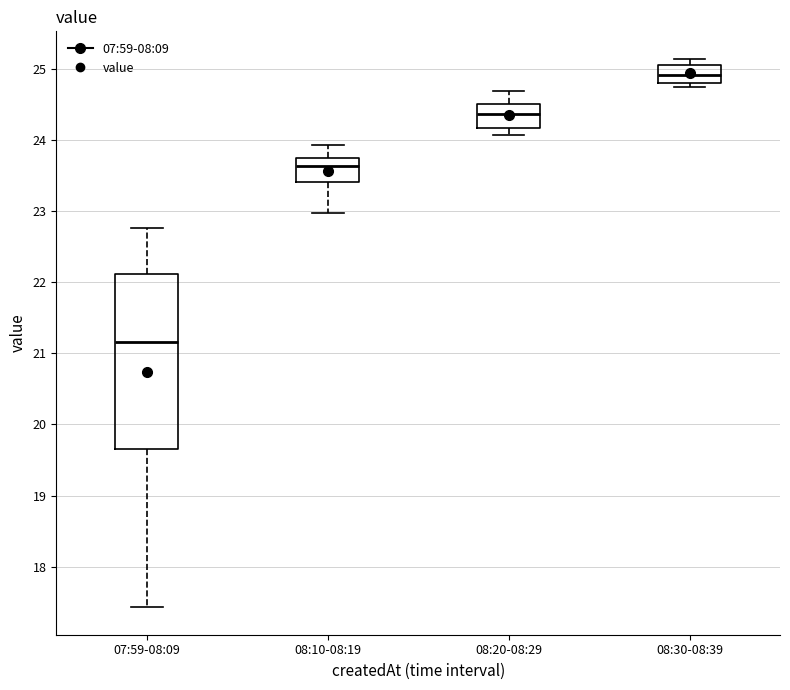

Which box's median line is the highest?

08:30-08:39